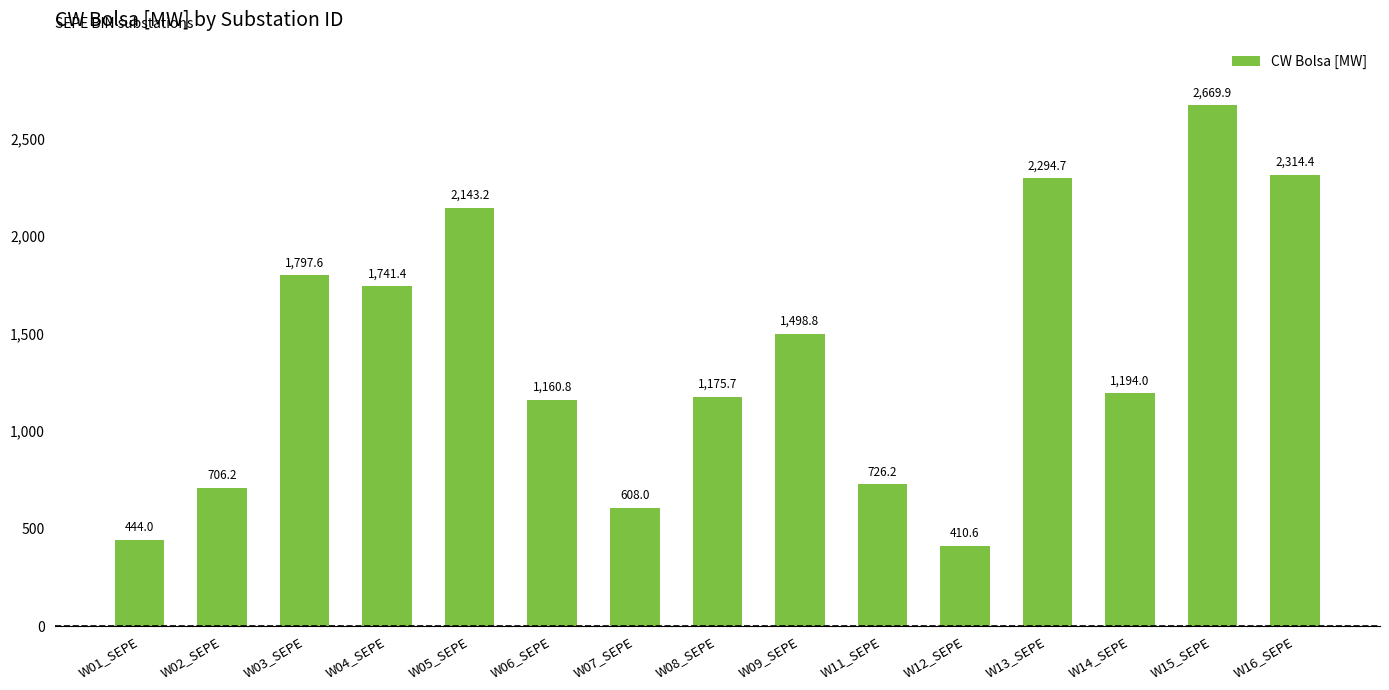

Is it true that the value at W03_SEPE is 1204.8?

False